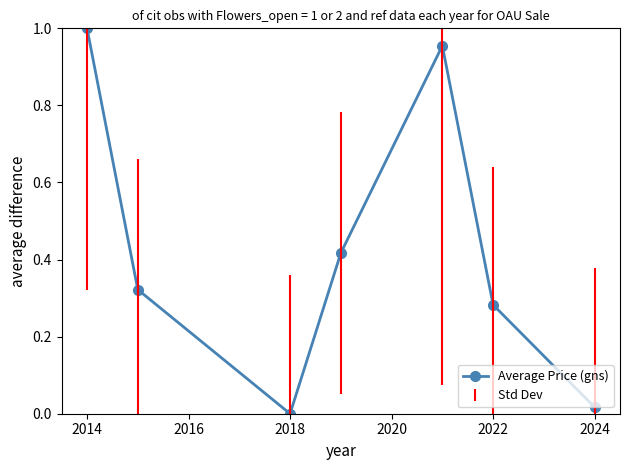

What is the sum of all values?

3.0